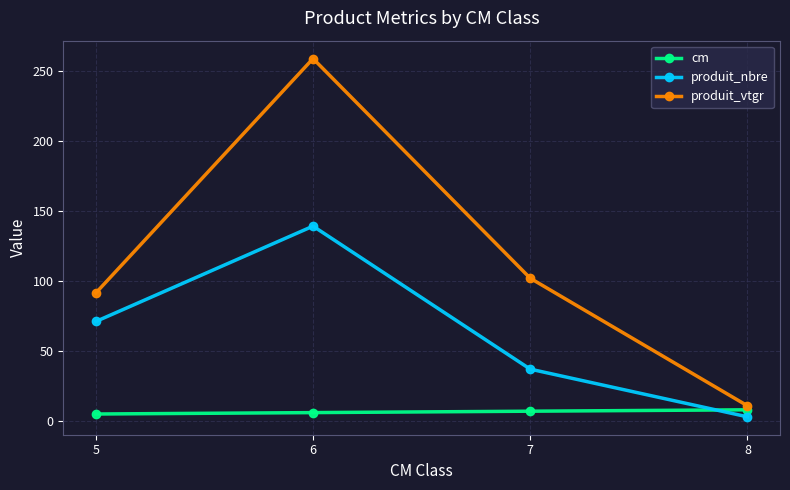

Which category has the highest value in the produit_vtgr series?

6